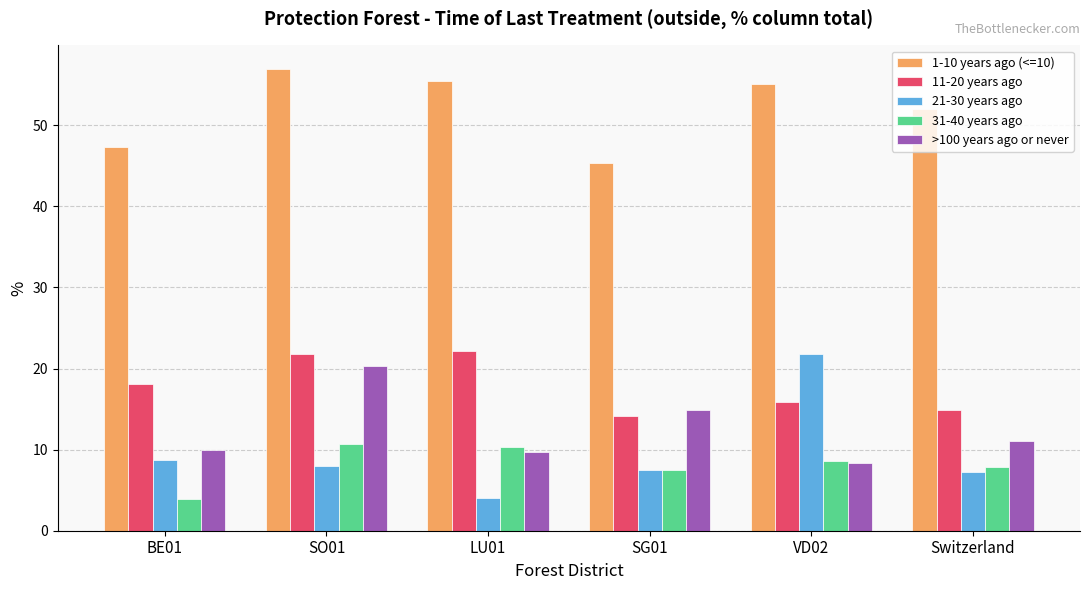

What is the label of the 2nd bar from the right?

VD02